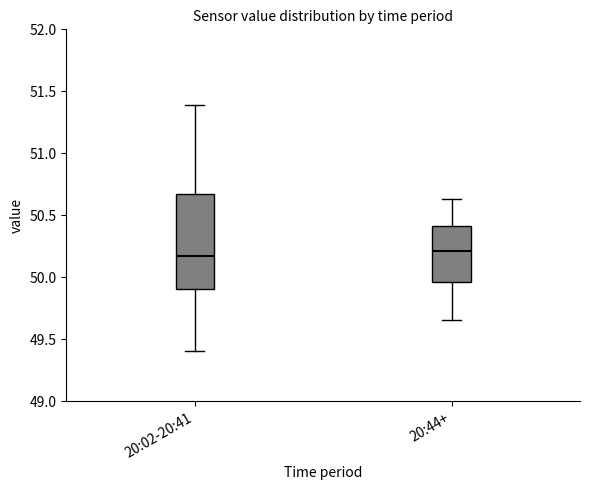

Reading left to right, read every box against the y-axis: the position of its median line, the range the box covers, and the ends of its whiskers. The values are not printed on the chart, so give them approximately, as read against the axis.

20:02-20:41: median 50.20, box 49.90 to 50.65, whiskers 49.40 to 51.40
20:44+: median 50.20, box 49.95 to 50.40, whiskers 49.65 to 50.65